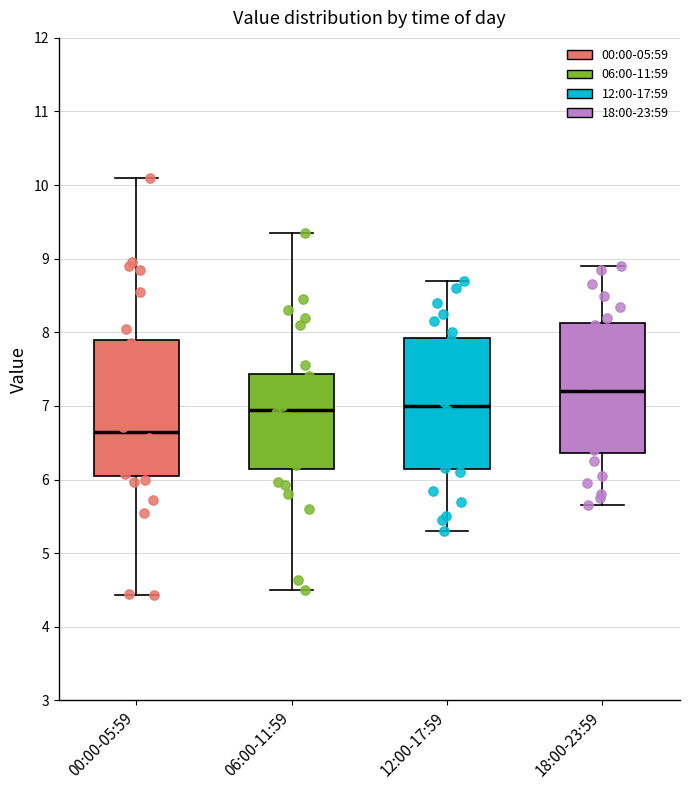

Reading left to right, read every box against the y-axis: the position of its median line, the range the box covers, and the ends of its whiskers. The values are not printed on the chart, so give them approximately, as read against the axis.

00:00-05:59: median 6.6, box 6.1 to 7.9, whiskers 4.4 to 10.1
06:00-11:59: median 7.0, box 6.1 to 7.4, whiskers 4.5 to 9.4
12:00-17:59: median 7.0, box 6.1 to 7.9, whiskers 5.3 to 8.7
18:00-23:59: median 7.2, box 6.4 to 8.1, whiskers 5.7 to 8.9